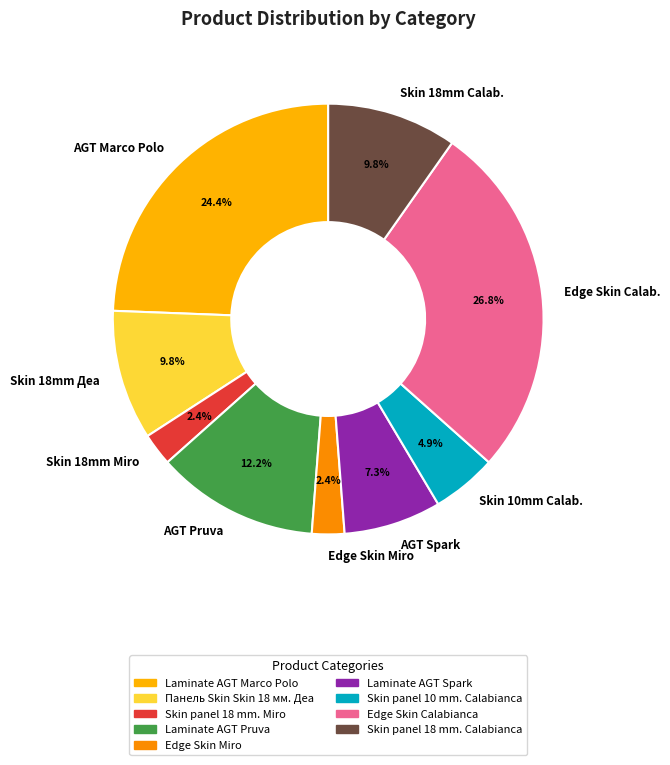

Which has a higher value, AGT Pruva or Skin 18mm Деа?

AGT Pruva